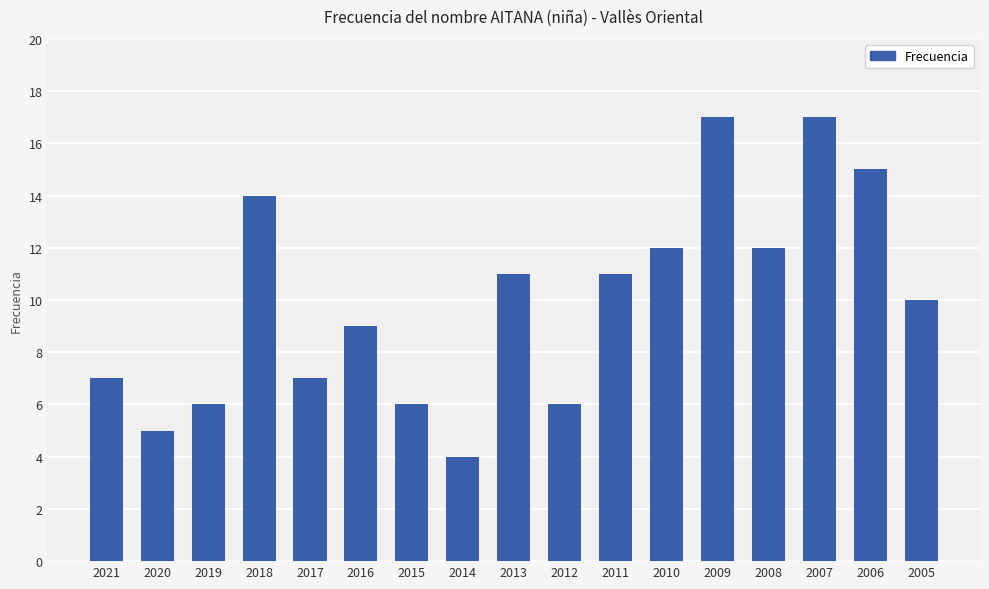

What is the difference between the values at 2020 and 2010?

7